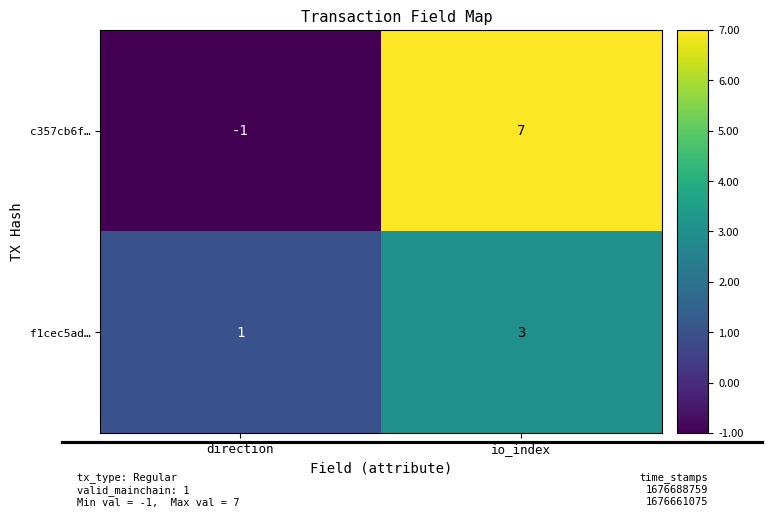

Which series has the widest spread of values?

c357cb6f…